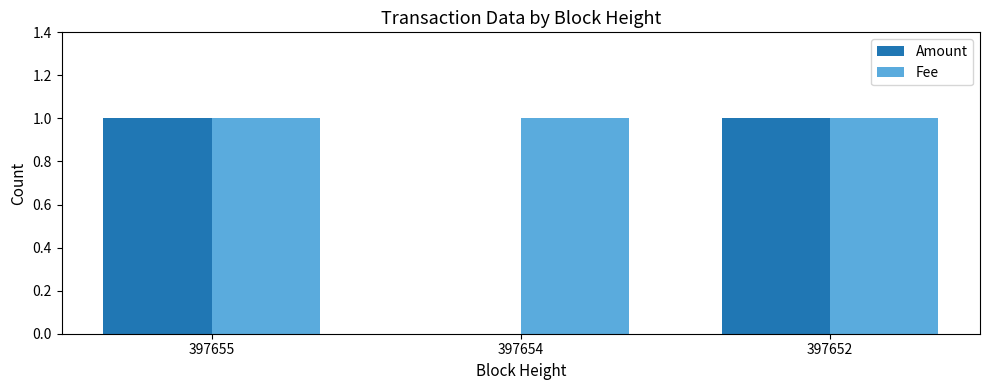

How many categories are shown in the chart?

3